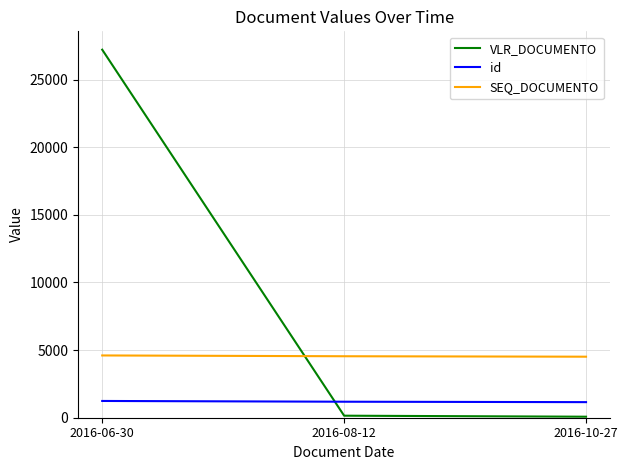

Is the value of VLR_DOCUMENTO at 2016-08-12 greater than the value of SEQ_DOCUMENTO at 2016-10-27?

No